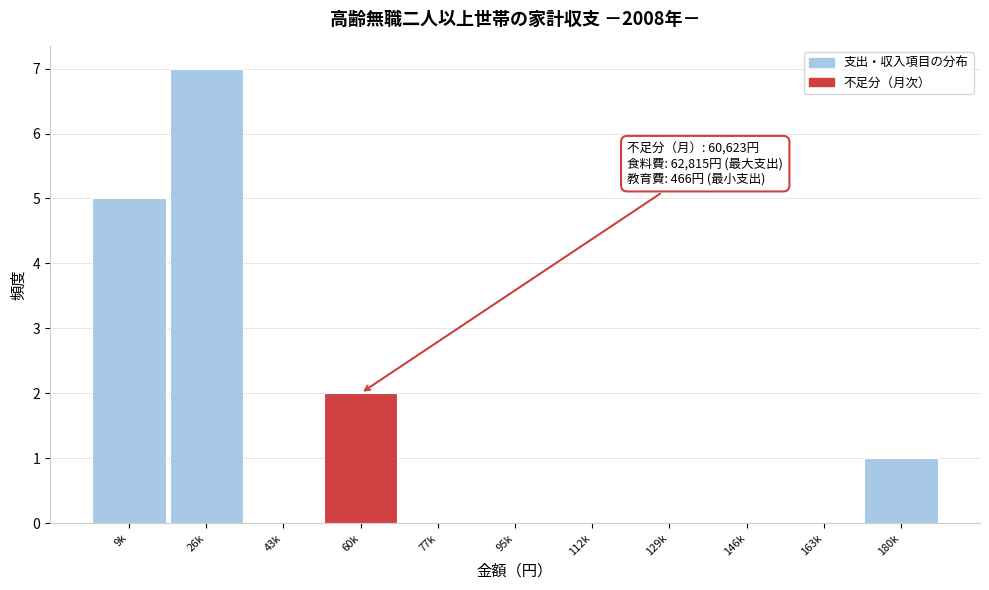

Reading left to right, what are all the values shown in this chart?

9k=5	26k=7	43k=0	60k=2	77k=0	95k=0	112k=0	129k=0	146k=0	163k=0	180k=1